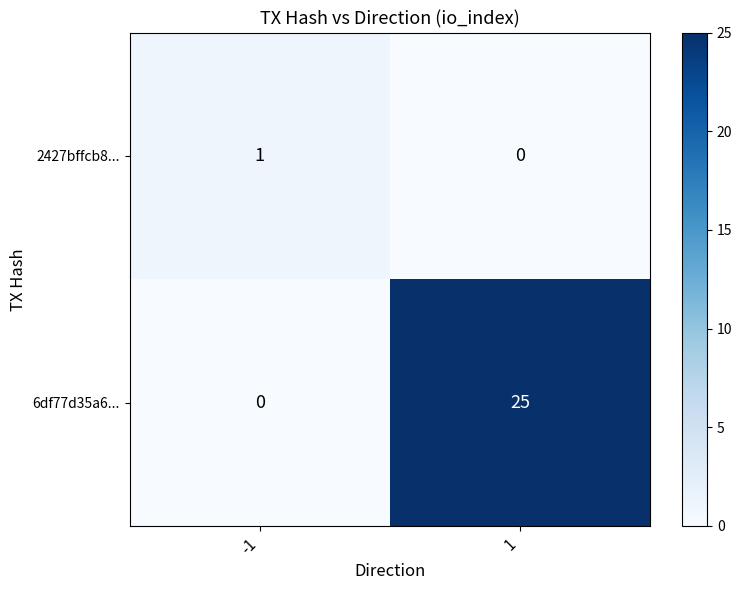

What value does the 6df77d35a6... series have at 1, to the nearest 5?

25